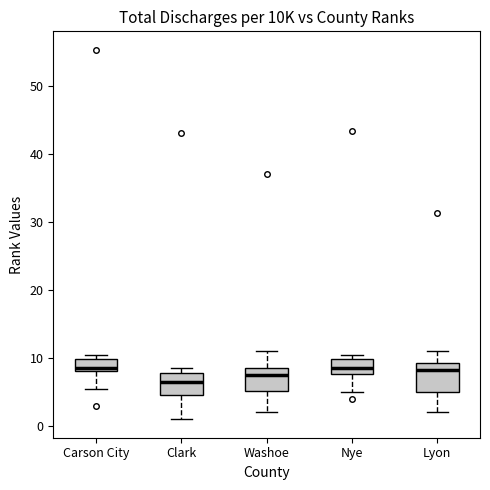

Reading left to right, read every box against the y-axis: the position of its median line, the range the box covers, and the ends of its whiskers. The values are not printed on the chart, so give them approximately, as read against the axis.

Carson City: median 9, box 8 to 10, whiskers 6 to 11
Clark: median 7, box 5 to 8, whiskers 1 to 9
Washoe: median 8, box 5 to 9, whiskers 2 to 11
Nye: median 9, box 8 to 10, whiskers 5 to 11
Lyon: median 8, box 5 to 9, whiskers 2 to 11